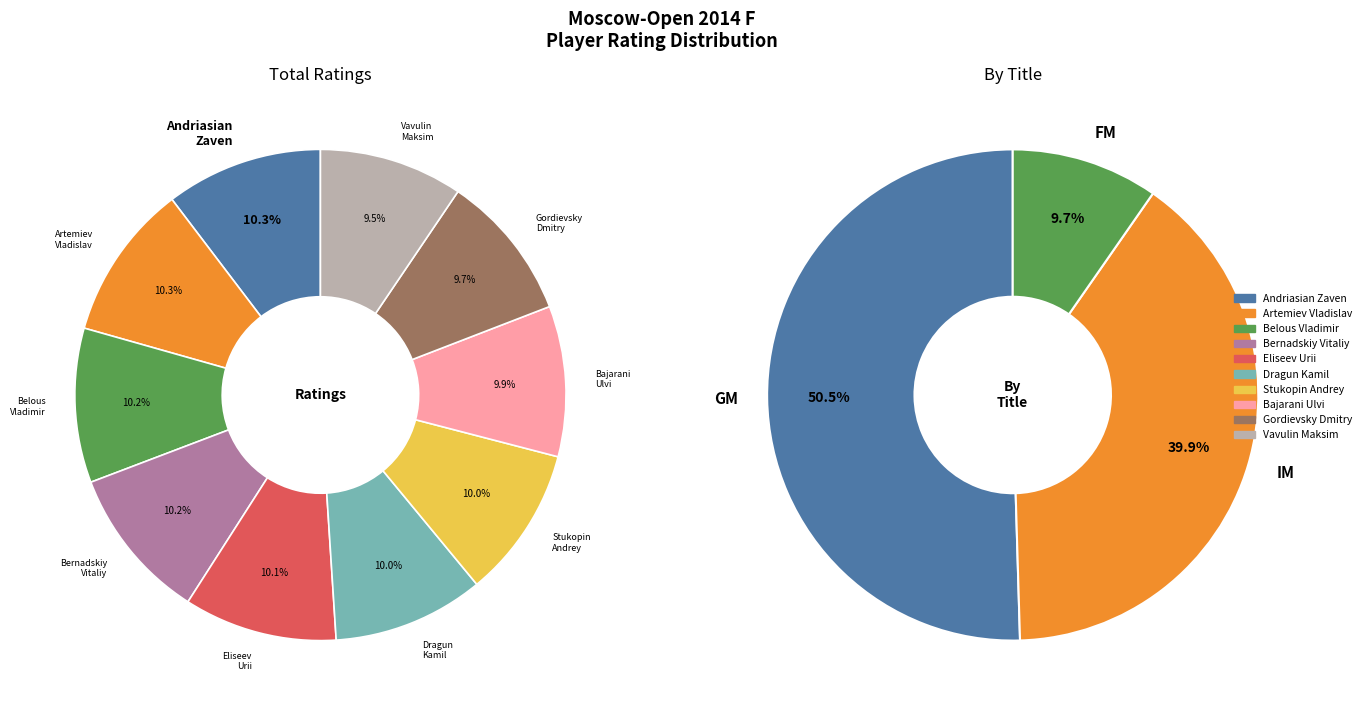

Is it true that 6 is 10% of the pie?

True